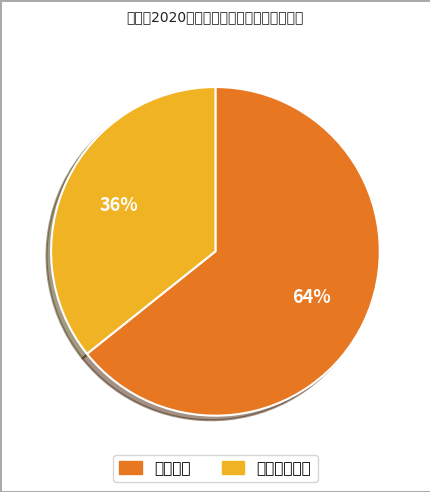

Does any single category account for the majority?

Yes